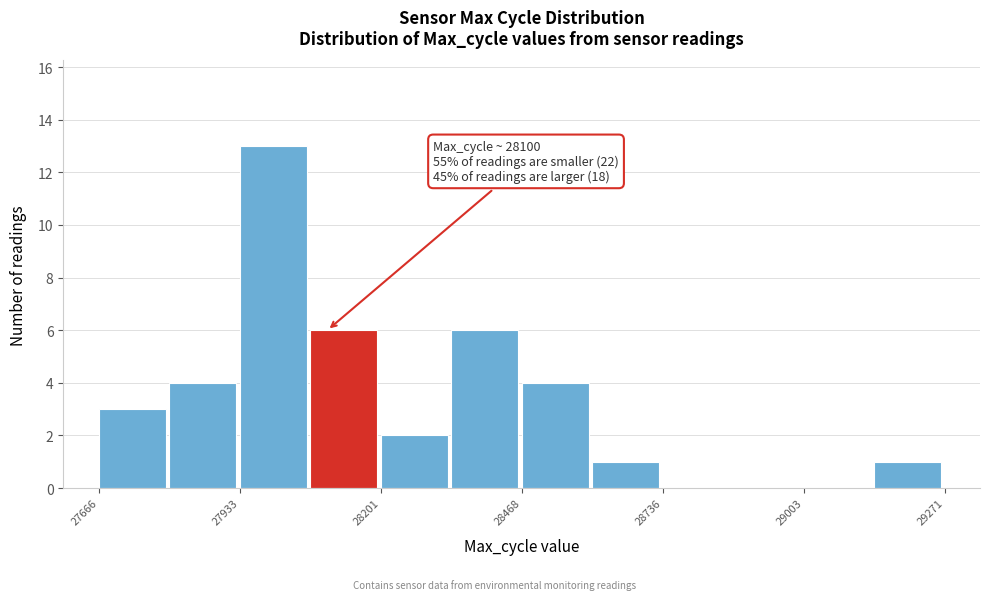

Read against the x-axis, roughly where is the centre of the tallest bar?

28000